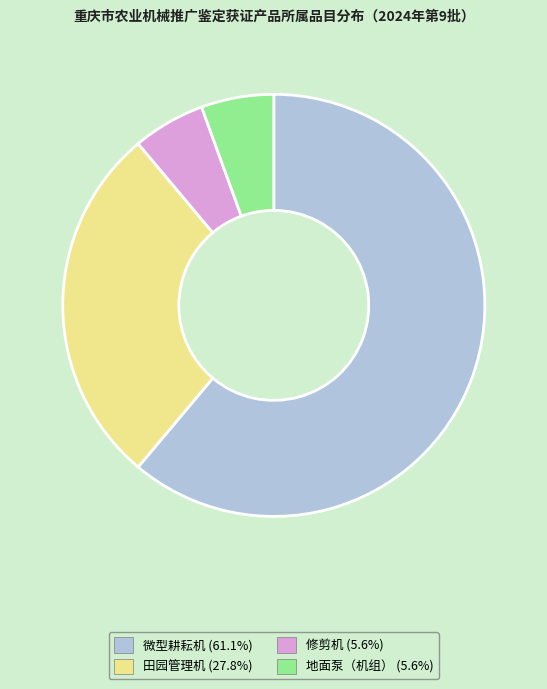

Is there any slice that represents more than half of the pie?

Yes